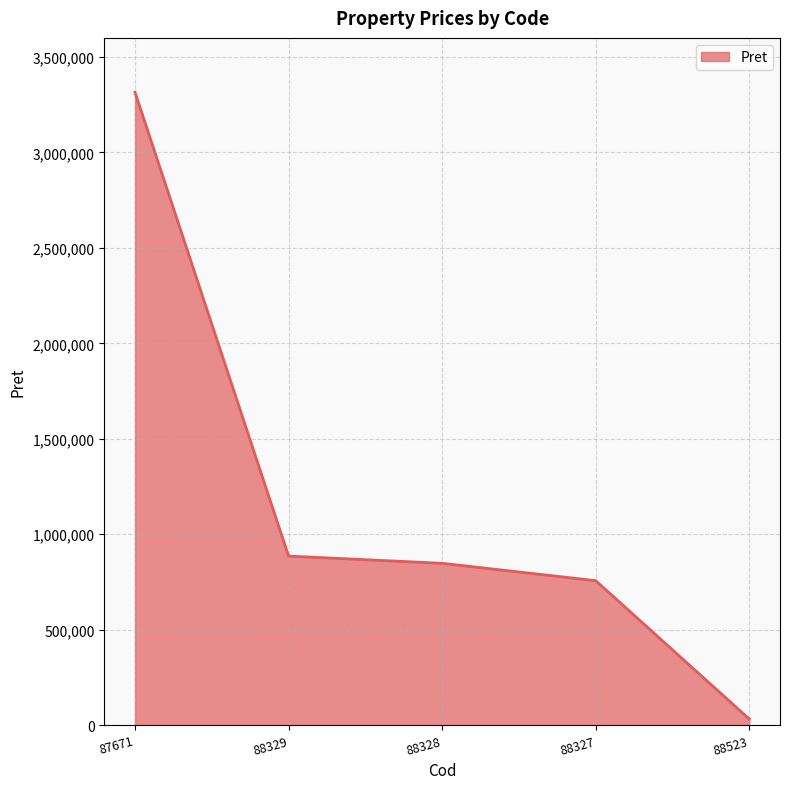

Reading left to right, what are all the values shown in this chart?

87671=3315230	88329=885502	88328=847612	88327=756728	88523=31944